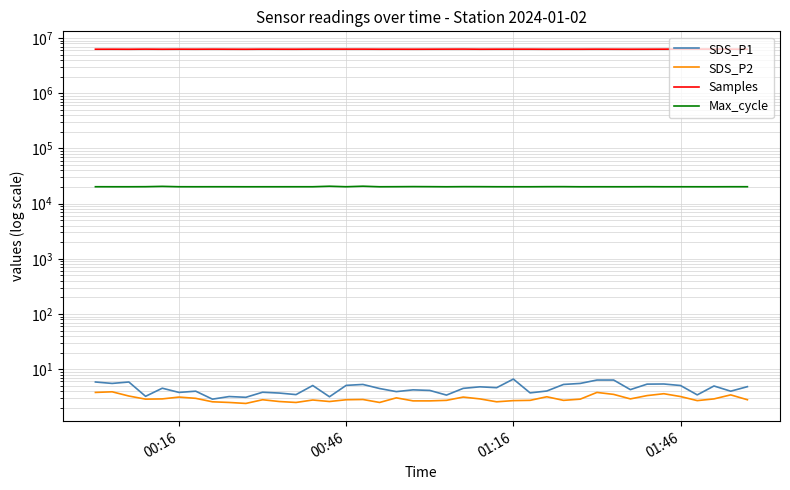

True or false: SDS_P2 and Max_cycle intersect in this chart.

False